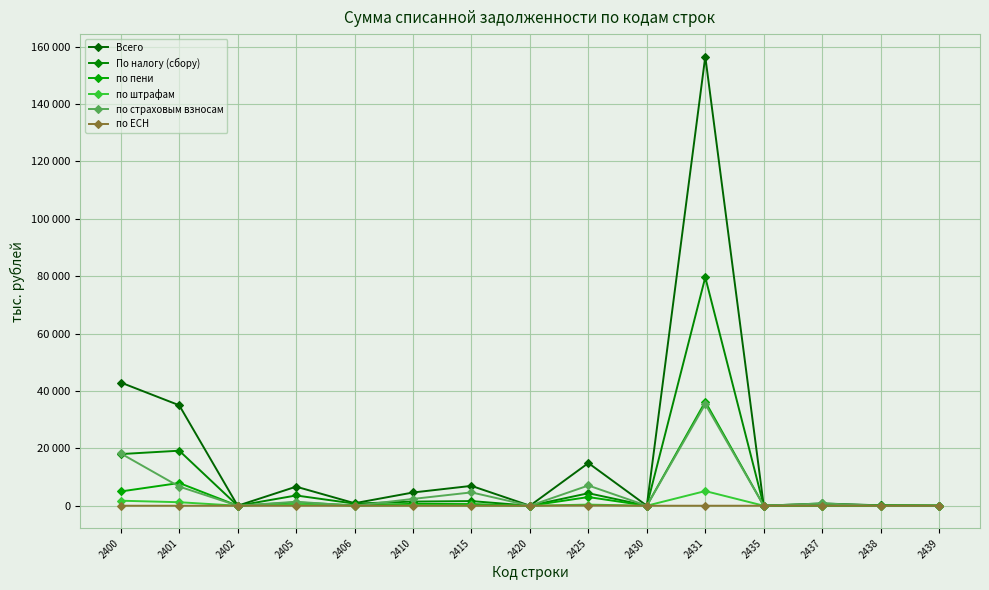

After their last crossing, which series has the higher values: по страховым взносам or По налогу (сбору)?

По налогу (сбору)